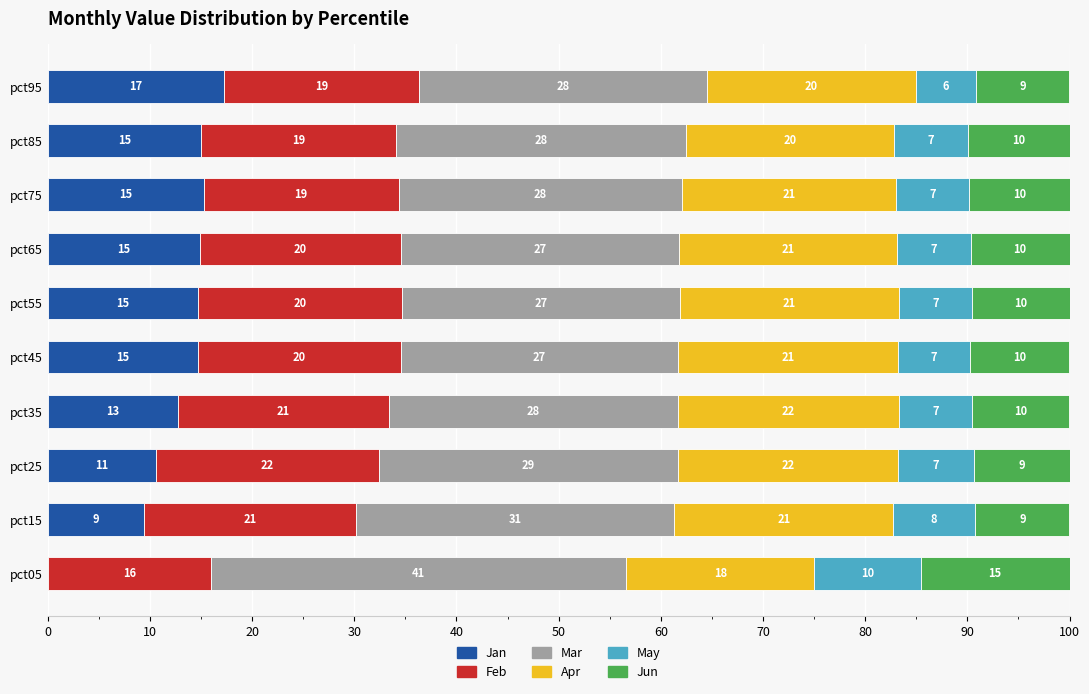

Is it true that Jan equals 14.7 at pct45?

True